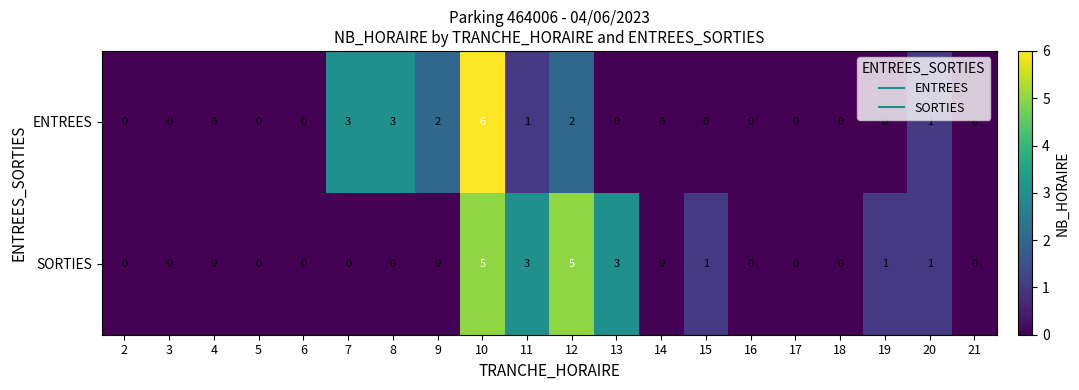

True or false: SORTIES has a value of 1 at 19.

True